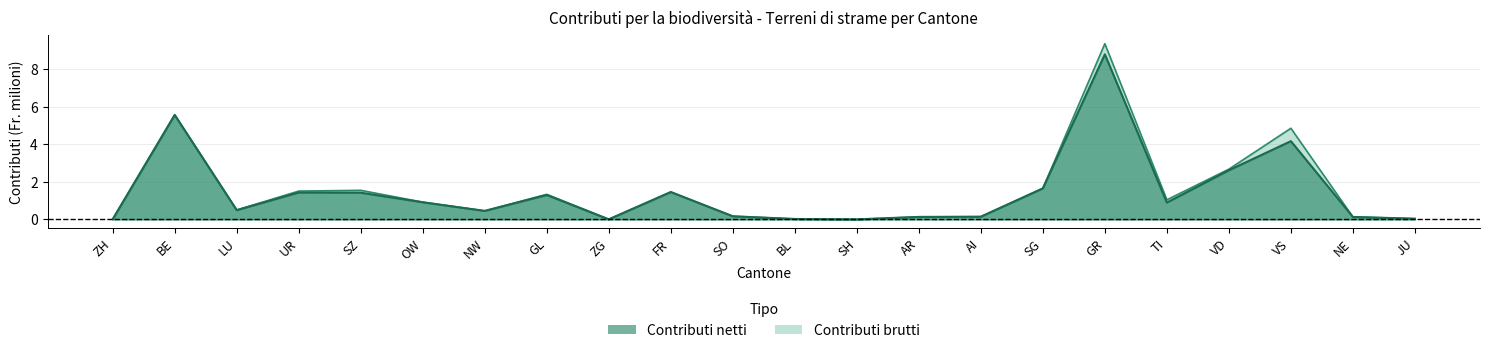

What is the value of the Contributi netti point at the 17th from the left?

8.8